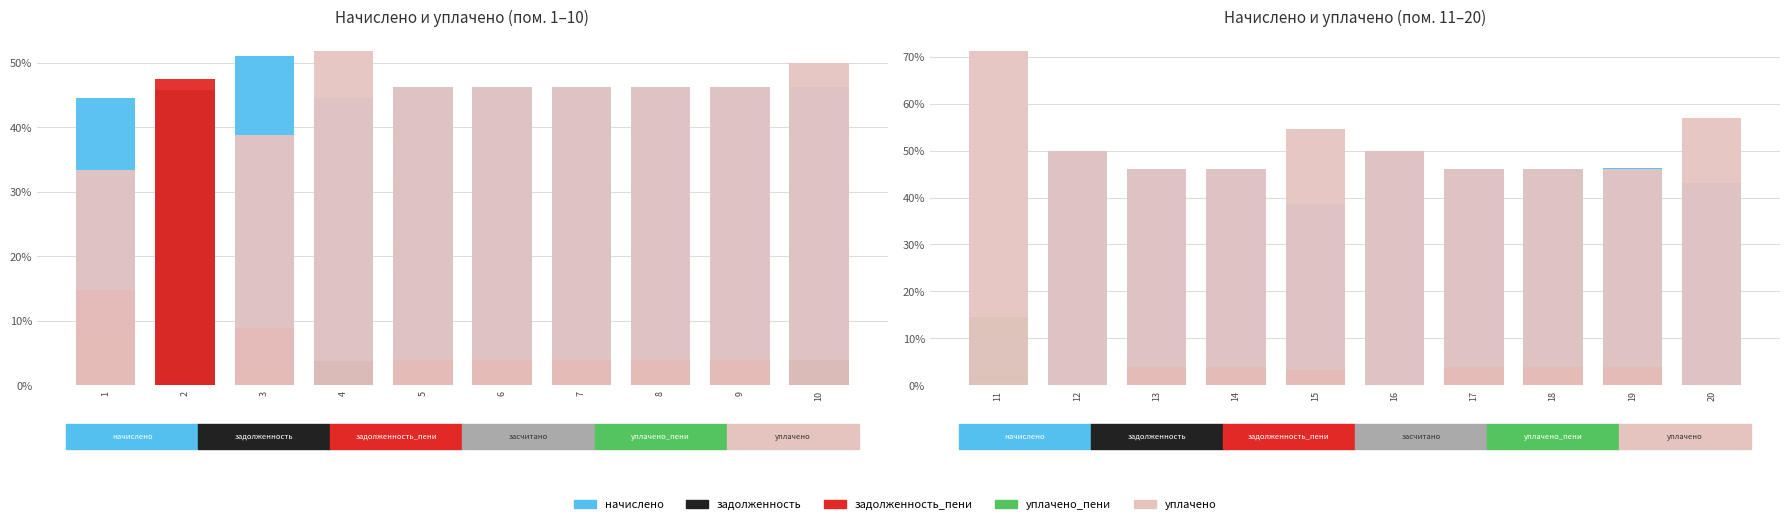

Which has a higher value, 14 or 18?

18